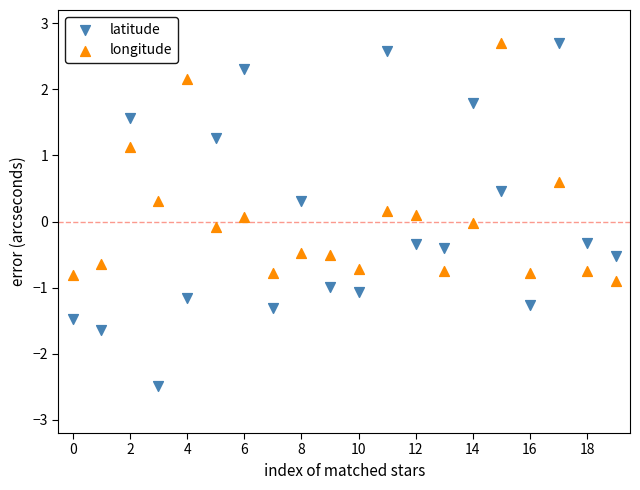

Across all data points, what is the range of Y values (max minus min)?

5.2